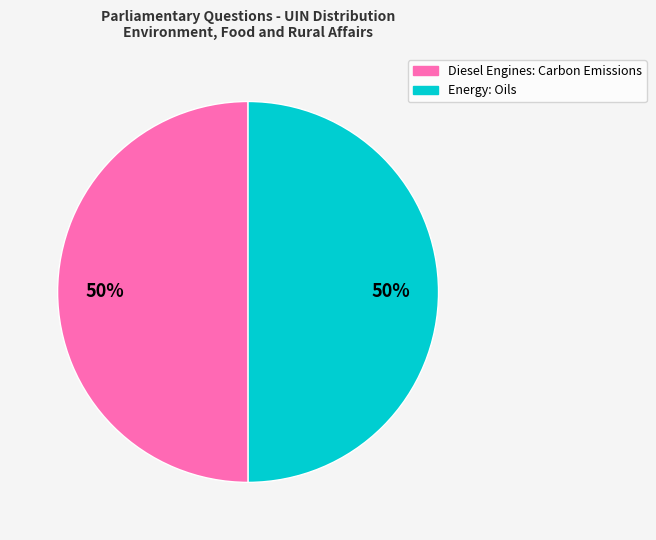

Count the number of slices in the pie.

2